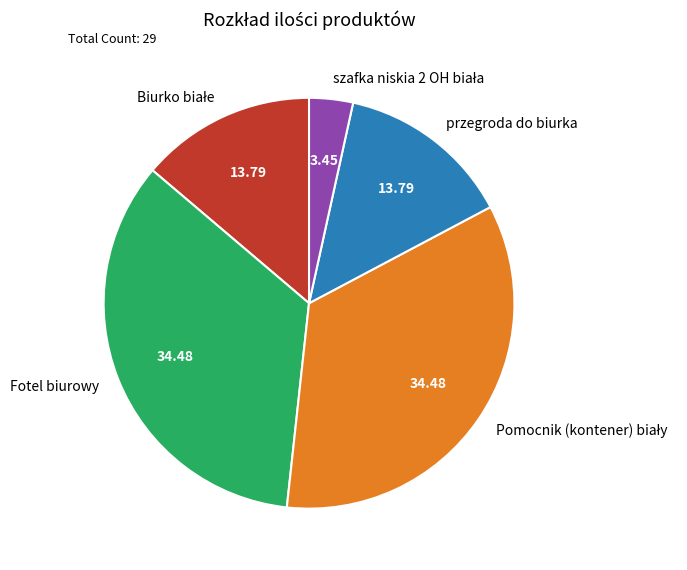

Does any single category account for the majority?

No